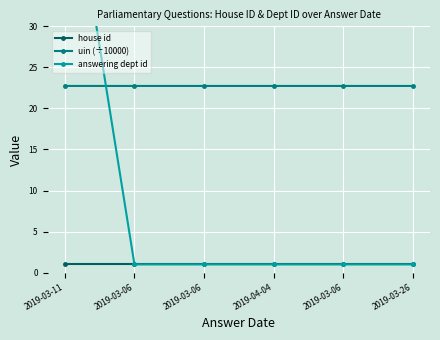

Where is uin (÷10000) nearest to the value 22?

2019-03-06